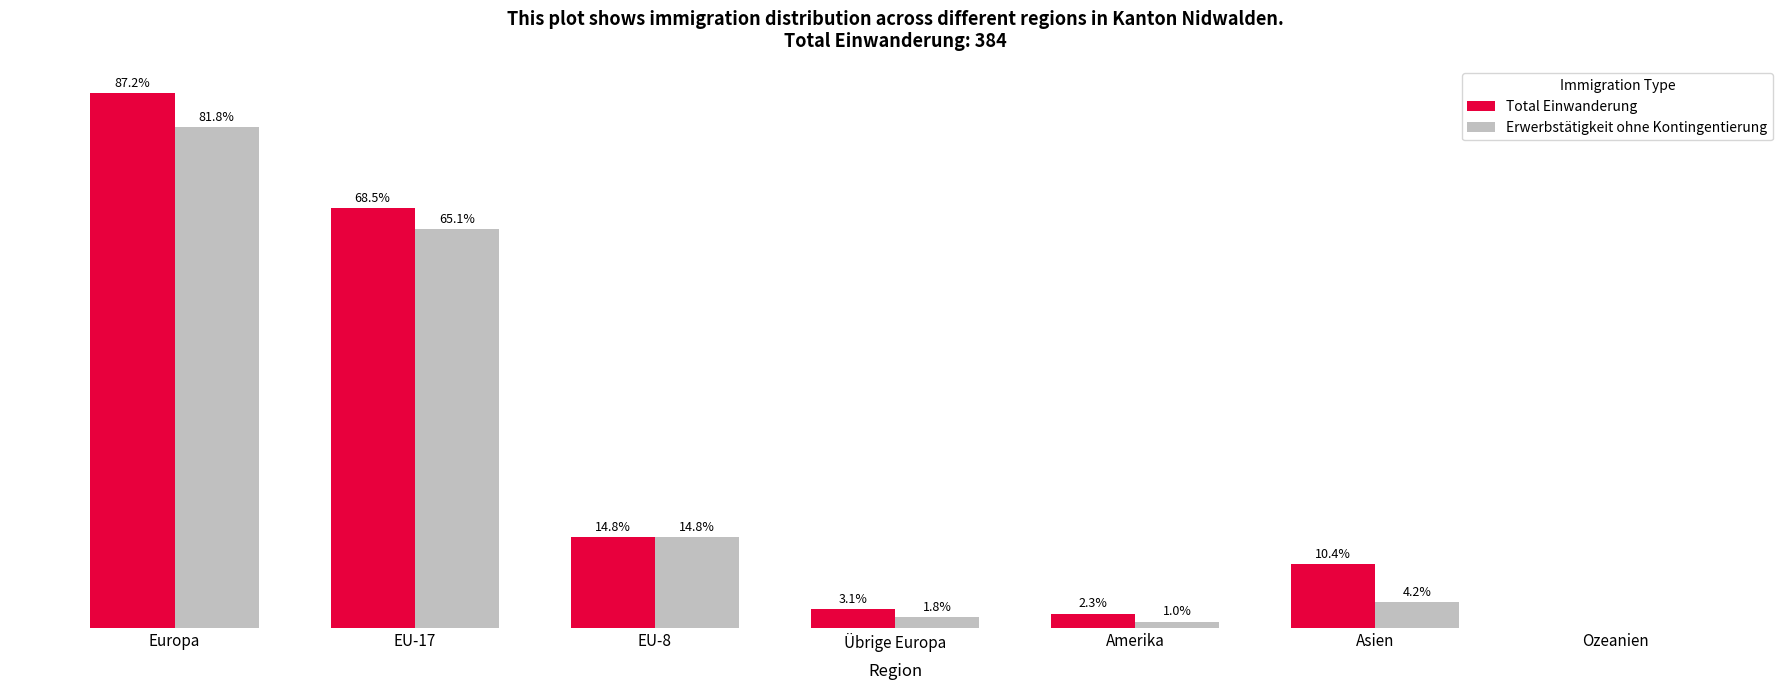

At how many categories does at least one series exceed 139?

2